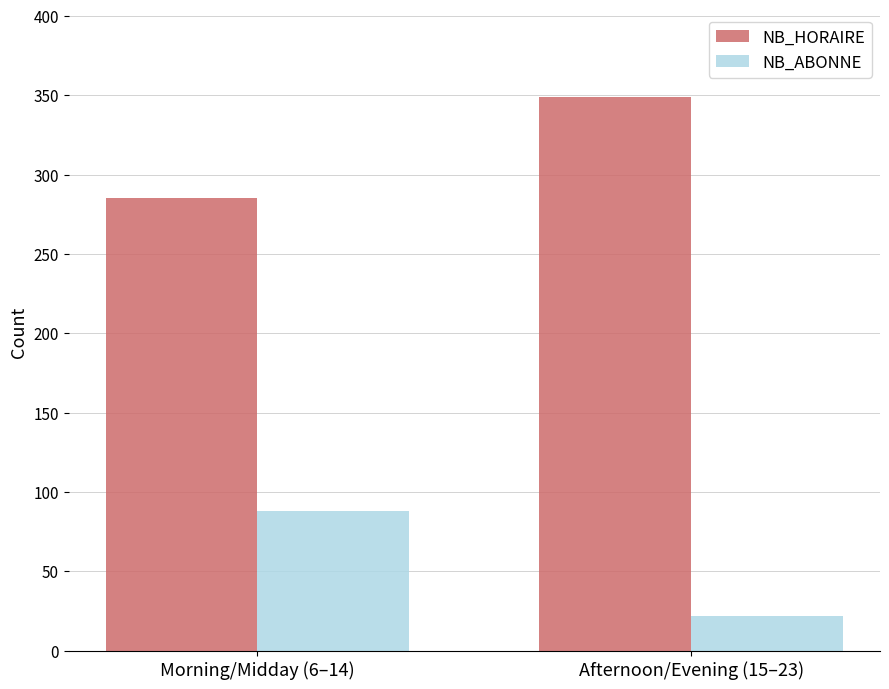

Count the number of data series in this chart.

2